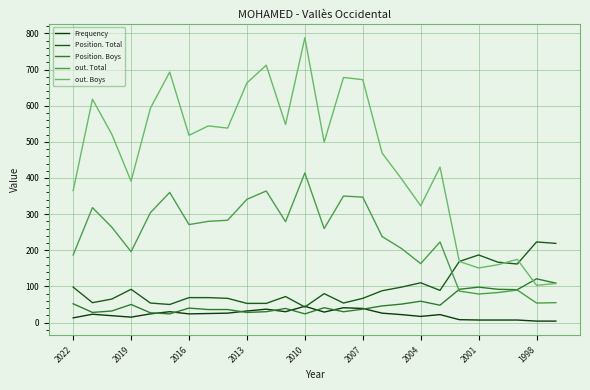

What is the sum of all Frequency values?

576